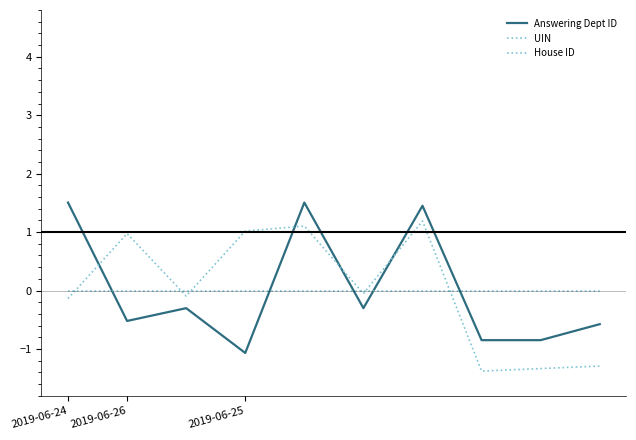

List the series in order of their peak value, lowest first.

House ID, UIN, Answering Dept ID